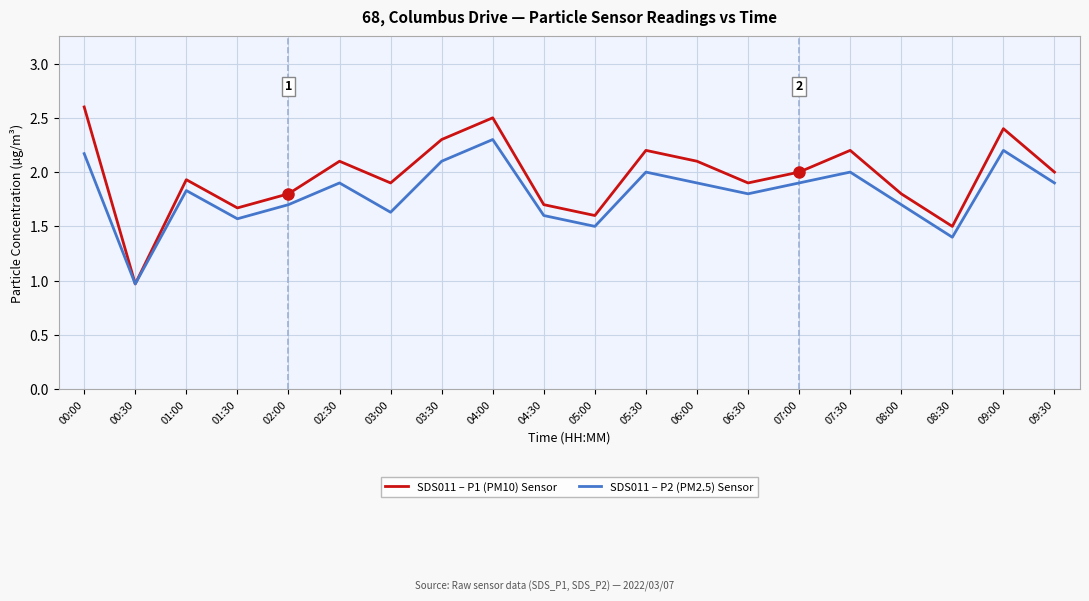

What position from the left is 06:30?

14